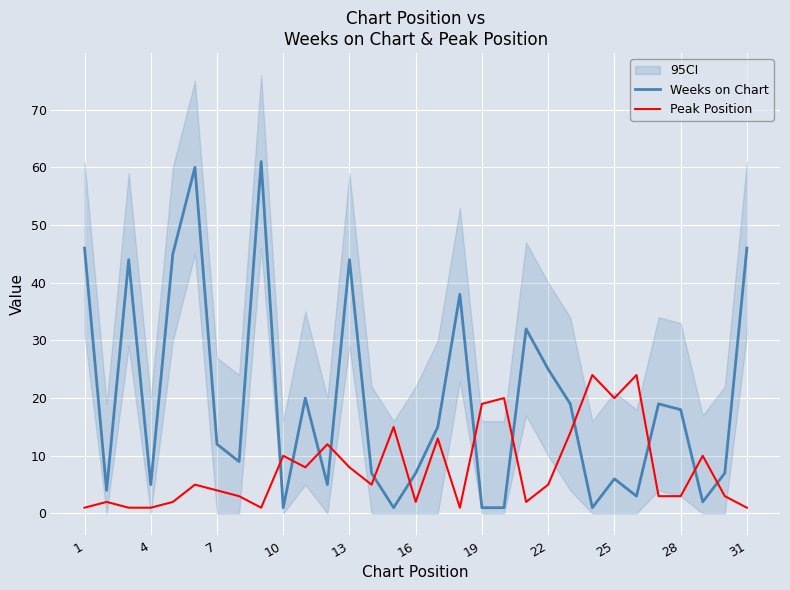

Is it true that Peak Position equals 20 at 25?

True